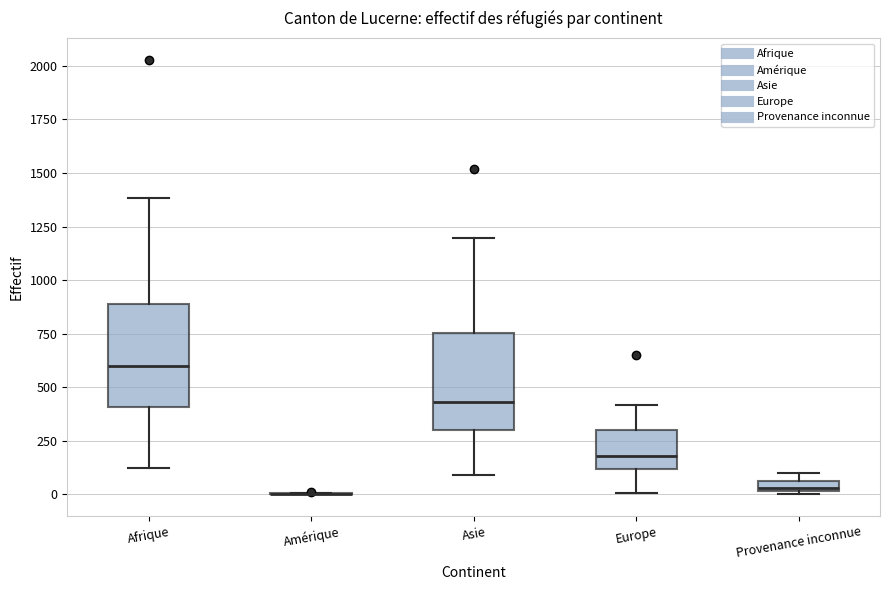

Where does the upper whisker of the box for Europe end on the y-axis? The values are not printed on the chart, so give them approximately, as read against the axis.

400